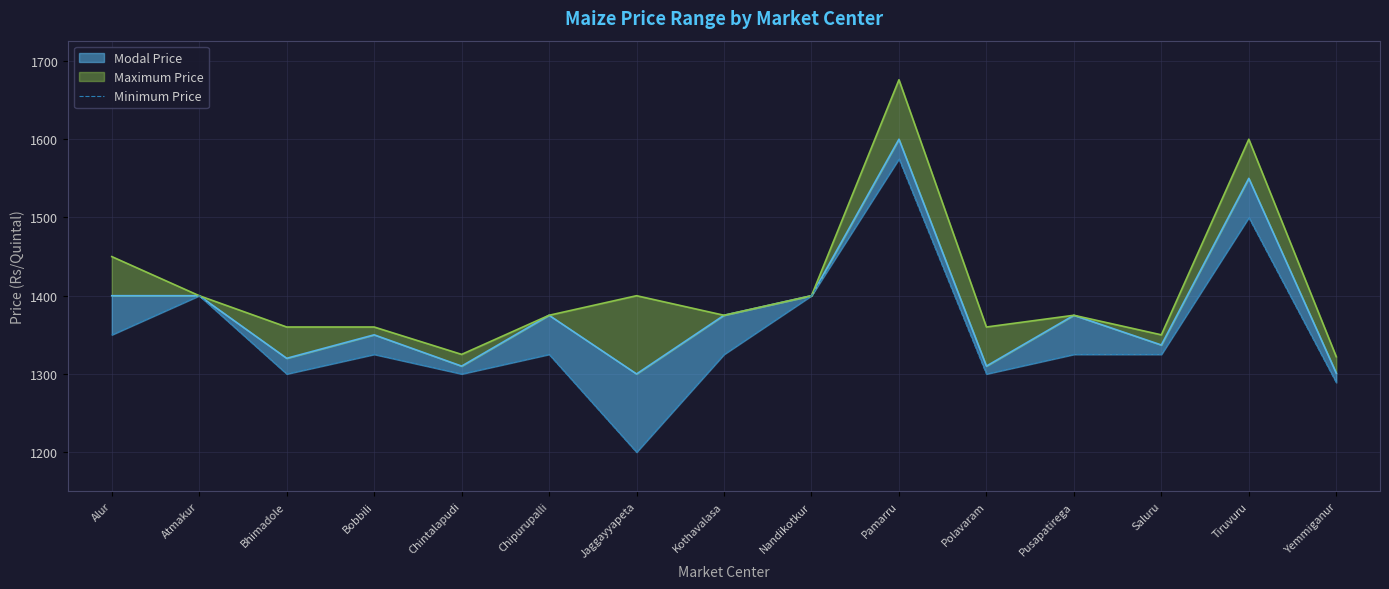

What position from the right is Chipurupalli?

10